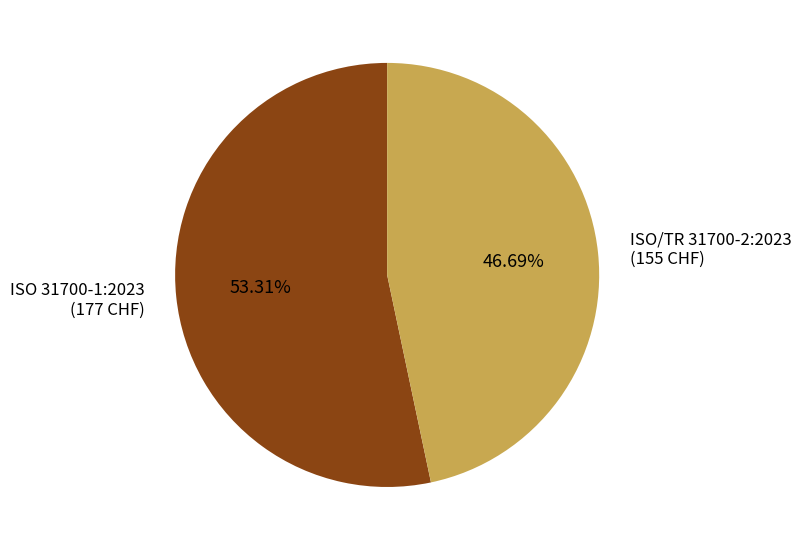

What percentage is the ISO 31700-1:2023 slice, to the nearest percent?

53%